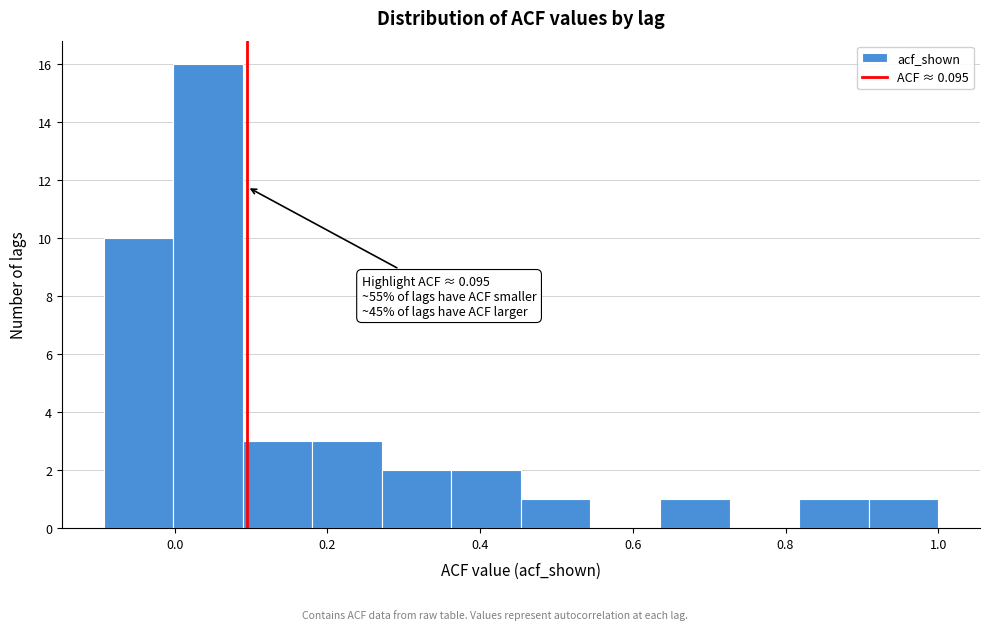

Which range on the x-axis has the tallest bar?

0.00 to 0.08